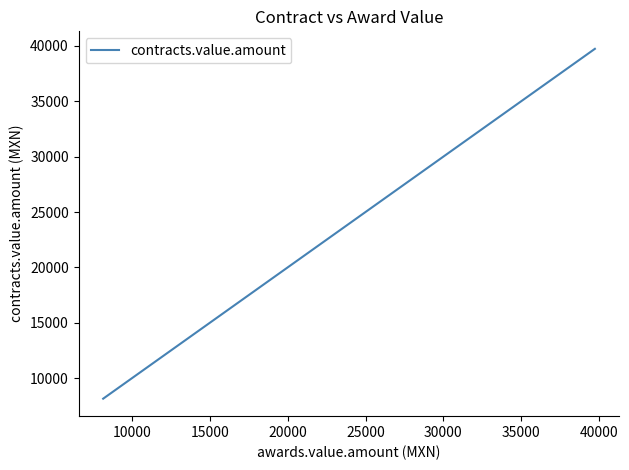

Does the chart display data point markers on the line(s)?

No